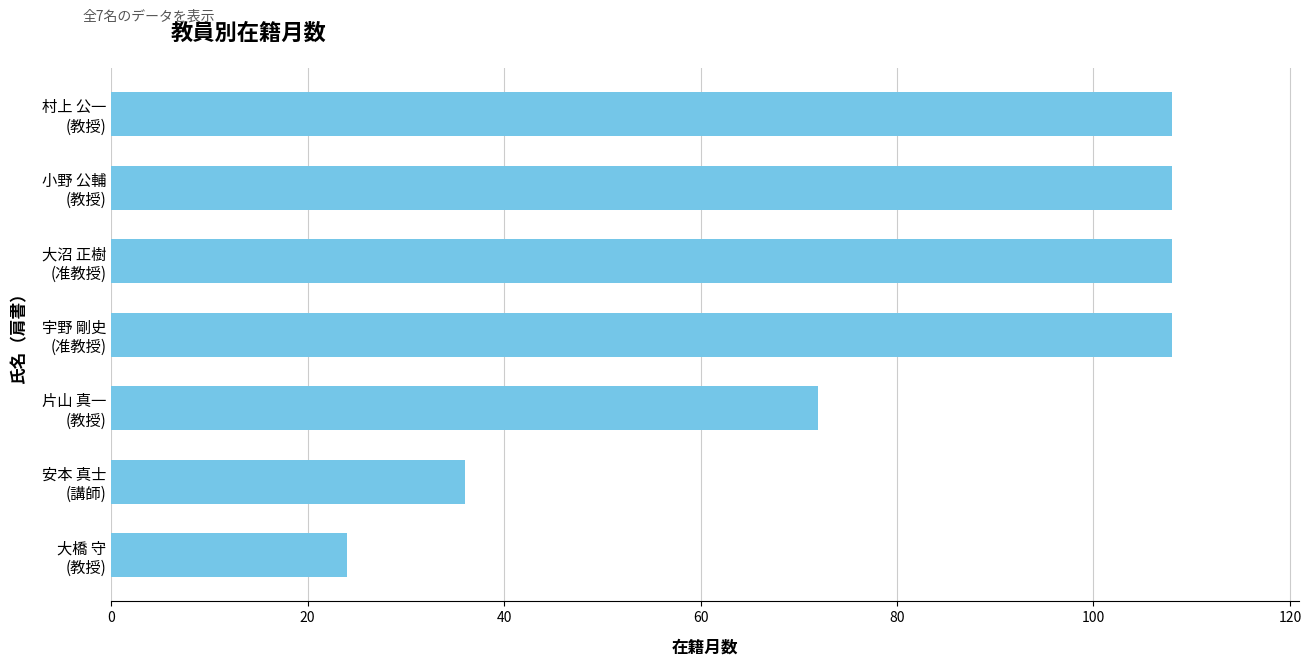

Does the chart contain any negative values?

No